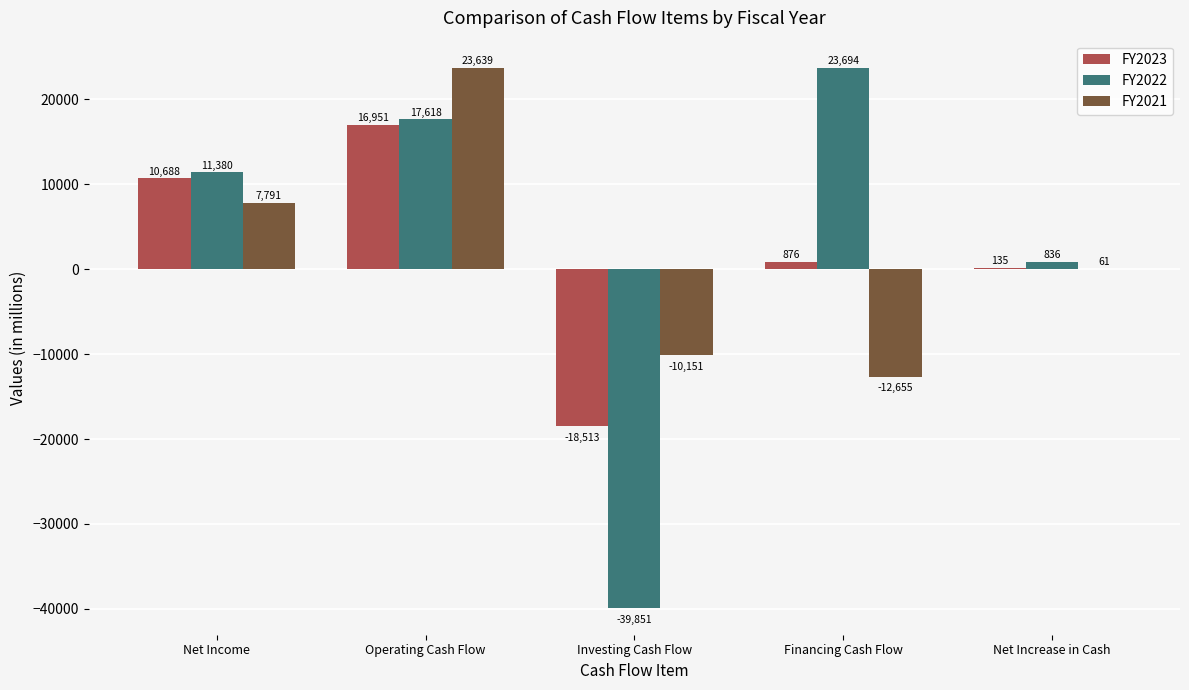

What is the spread (max minus min) of values at Operating Cash Flow?

6688